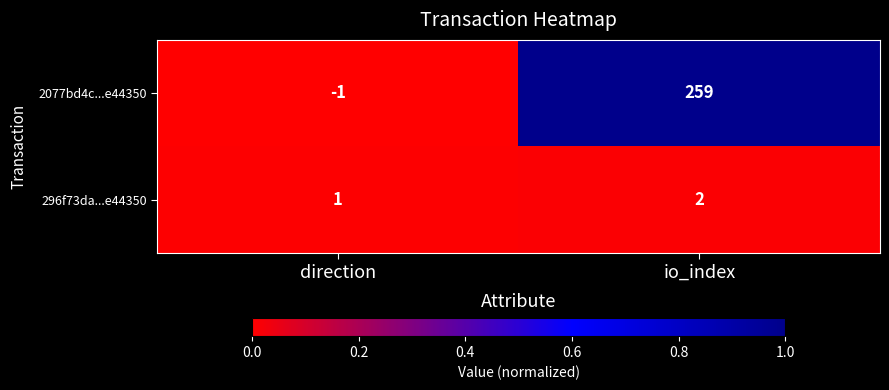

The value of 2077bd4c...e44350 at io_index is 259. True or false?

True